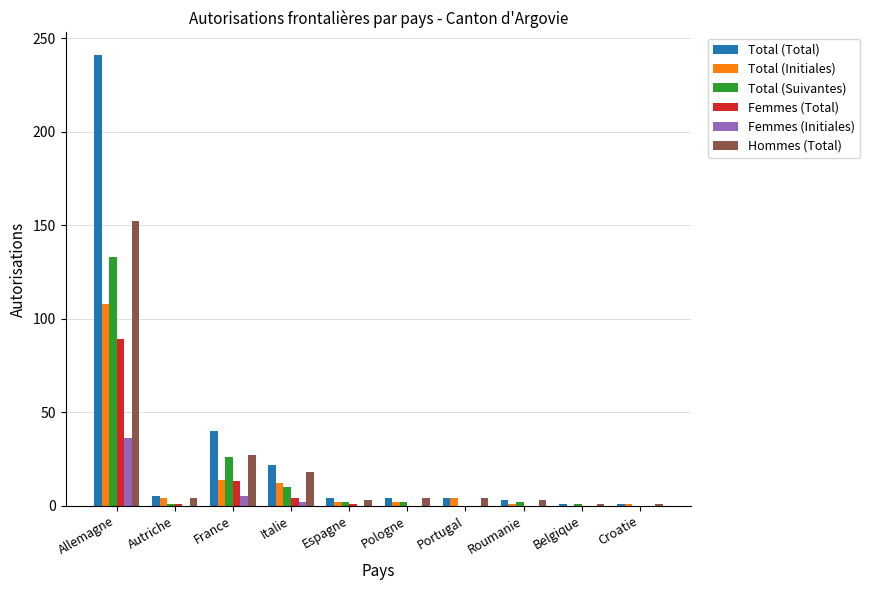

Is it true that Femmes (Initiales) equals 21 at Roumanie?

False